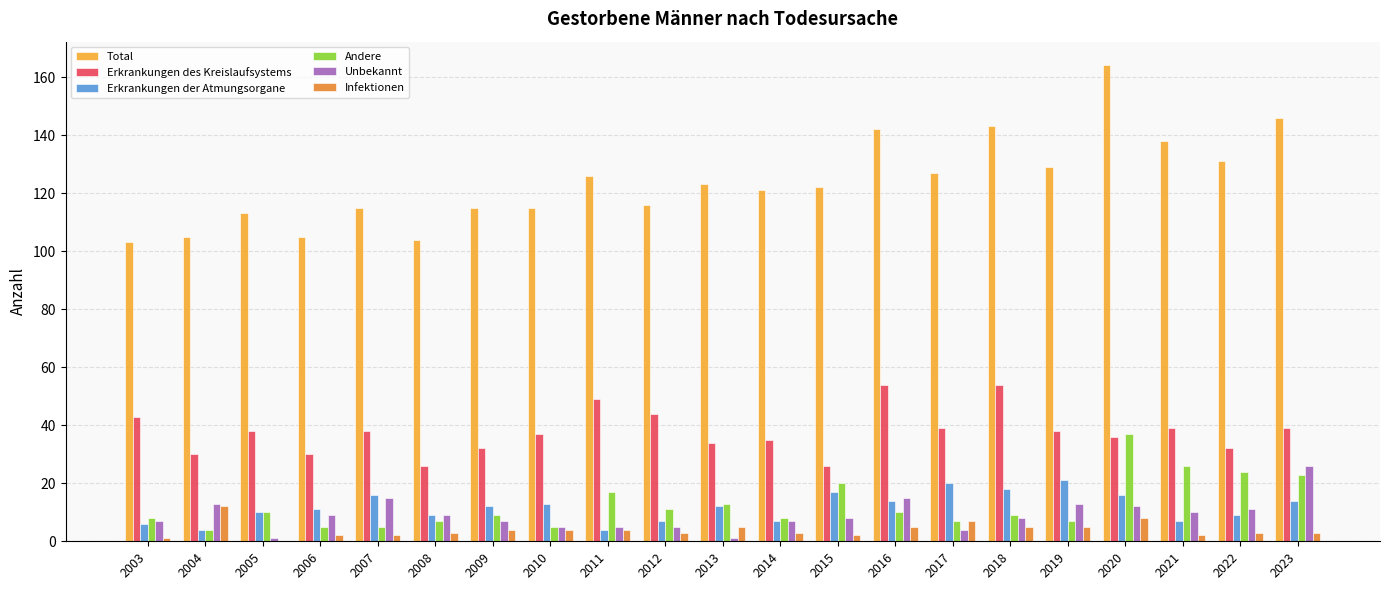

What is the sum of all Total values?

2603